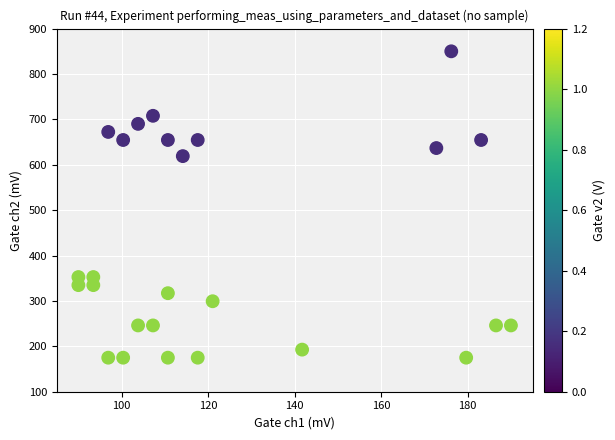

What Y value in the scatter plot is closest to 512?

619.1